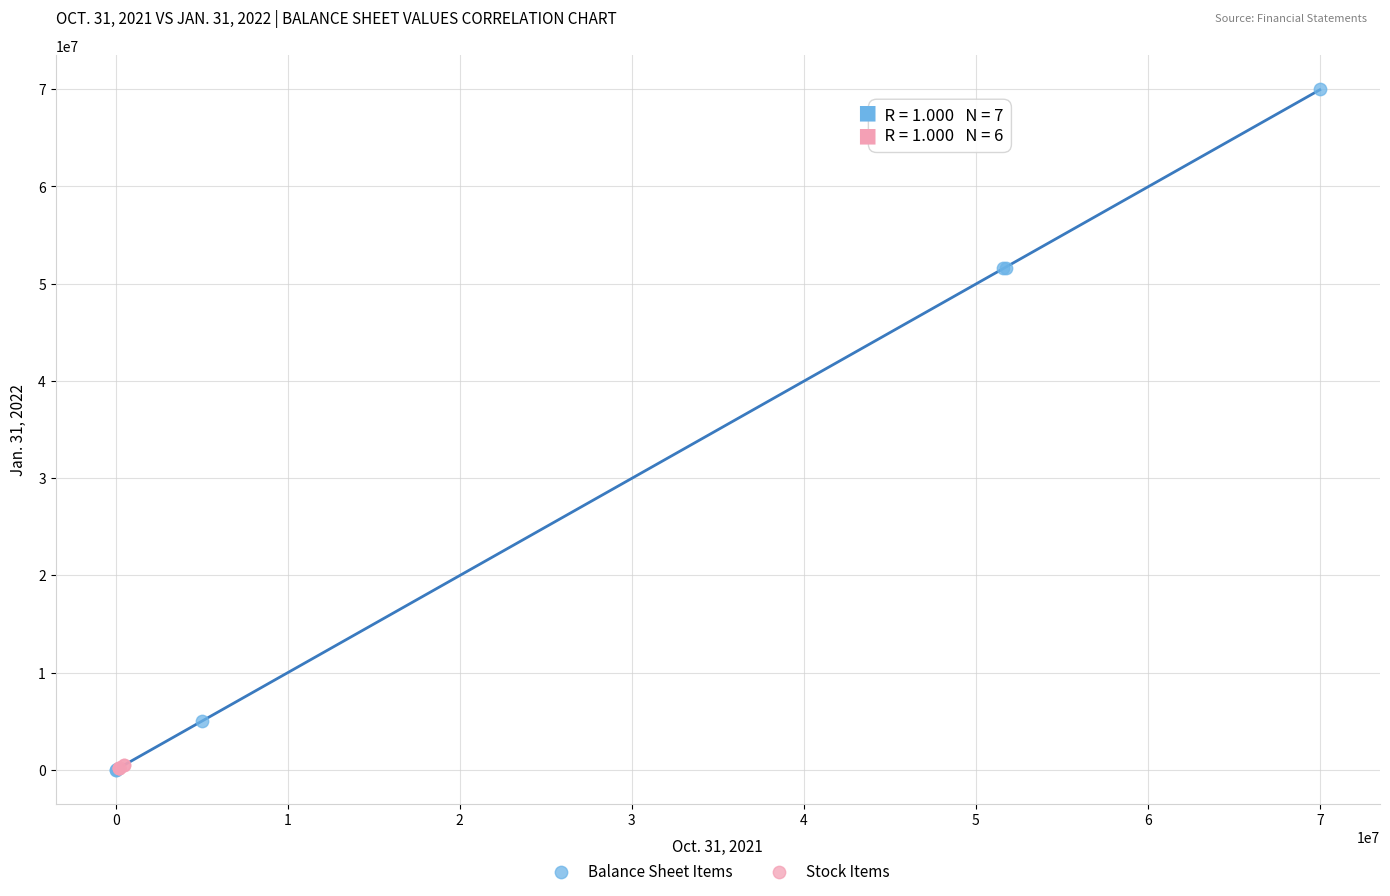

Which series contains the highest Y value?

Balance Sheet Items